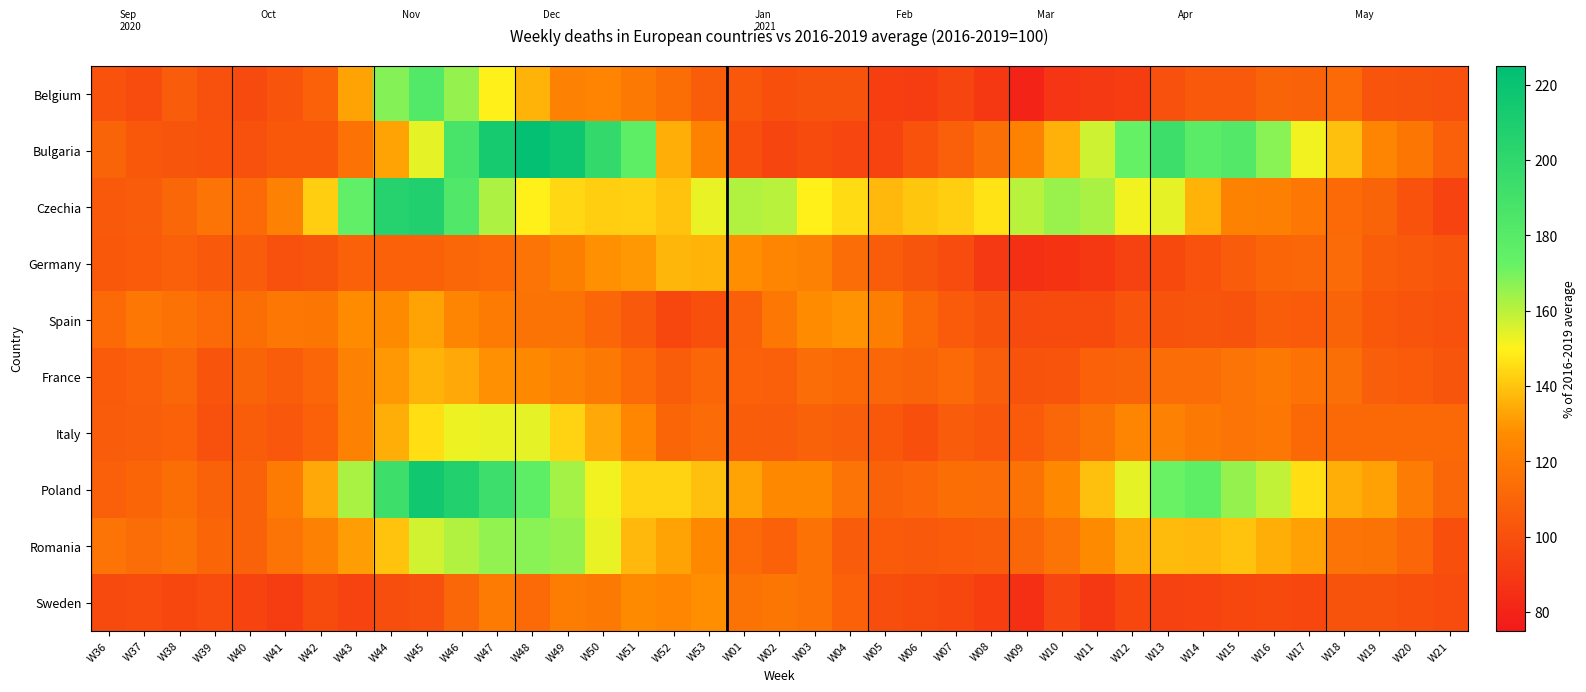

Which series changed the most between W17 and W21?

Bulgaria